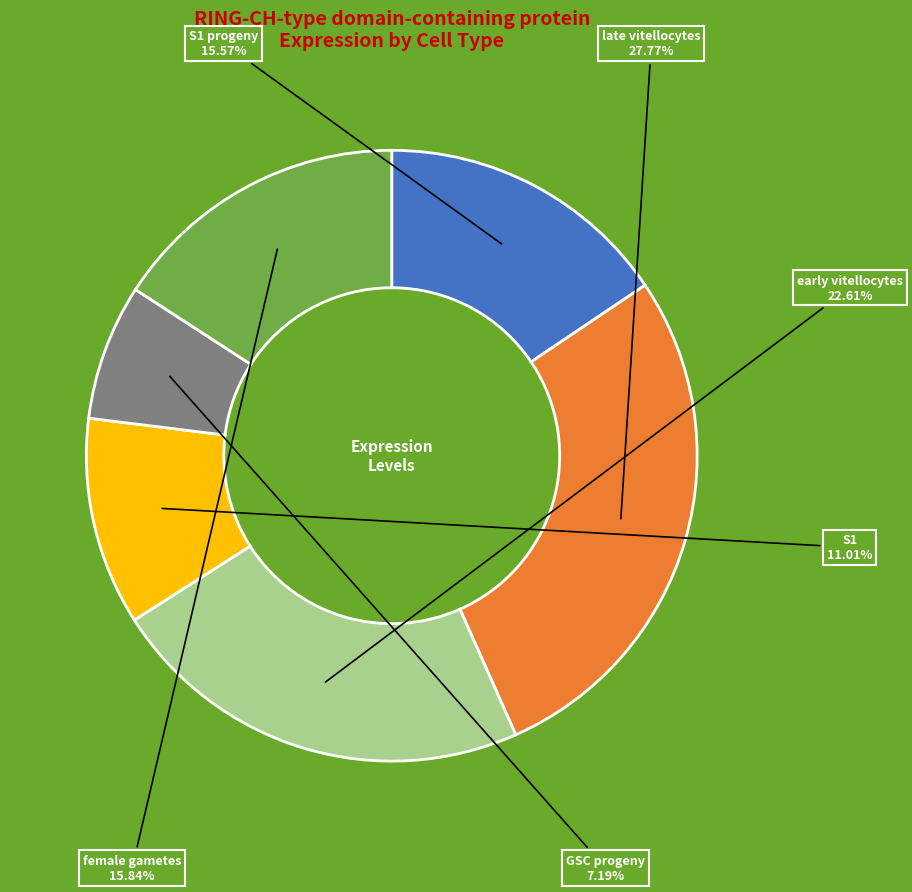

Is there a majority slice in this chart?

No